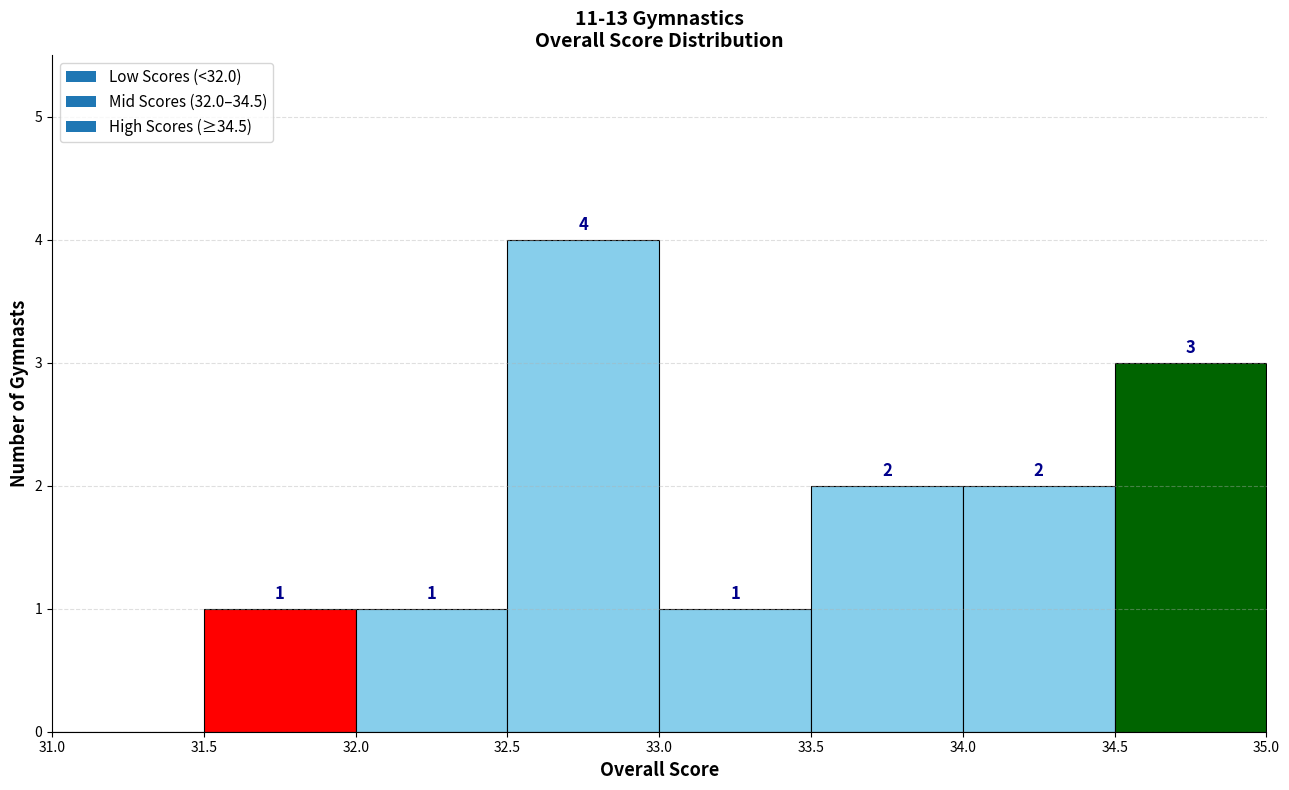

Which range on the x-axis has the tallest bar?

32.5 to 33.0